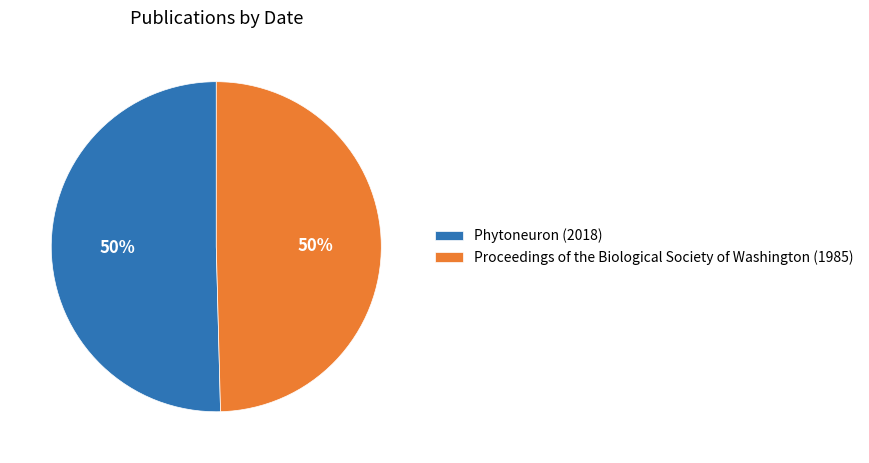

Count the number of slices in the pie.

2